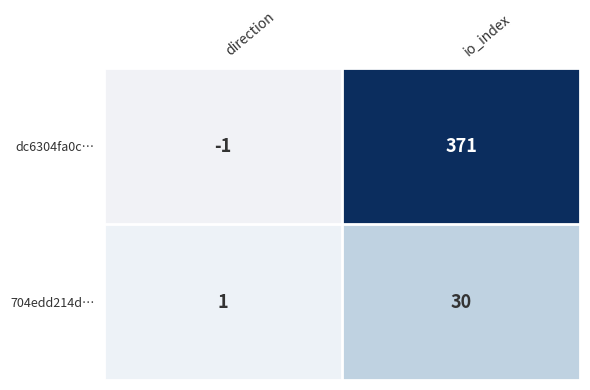

Which series changed the most between direction and io_index?

dc6304fa0c…